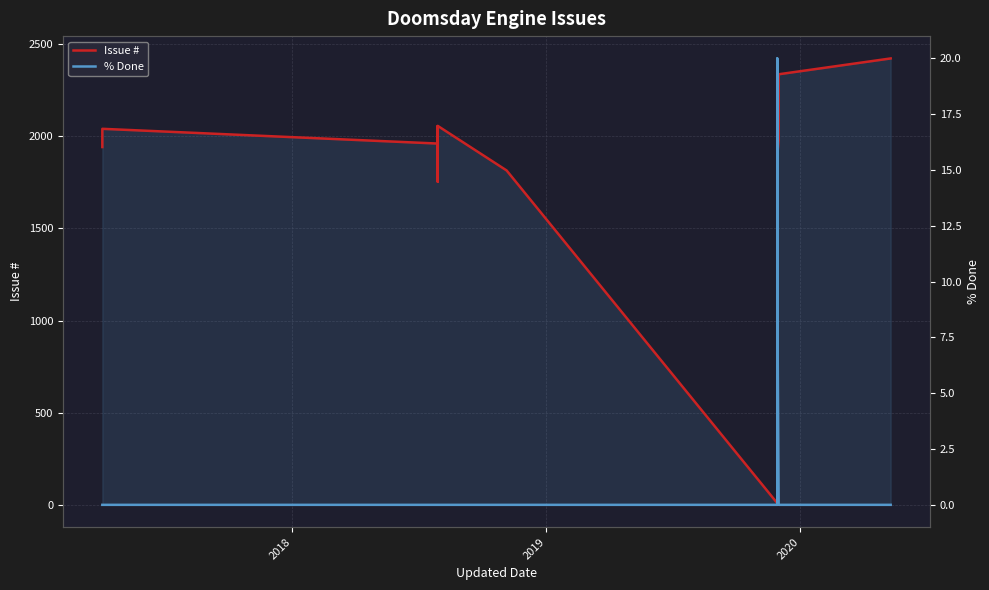

How many data points does each series have?

20